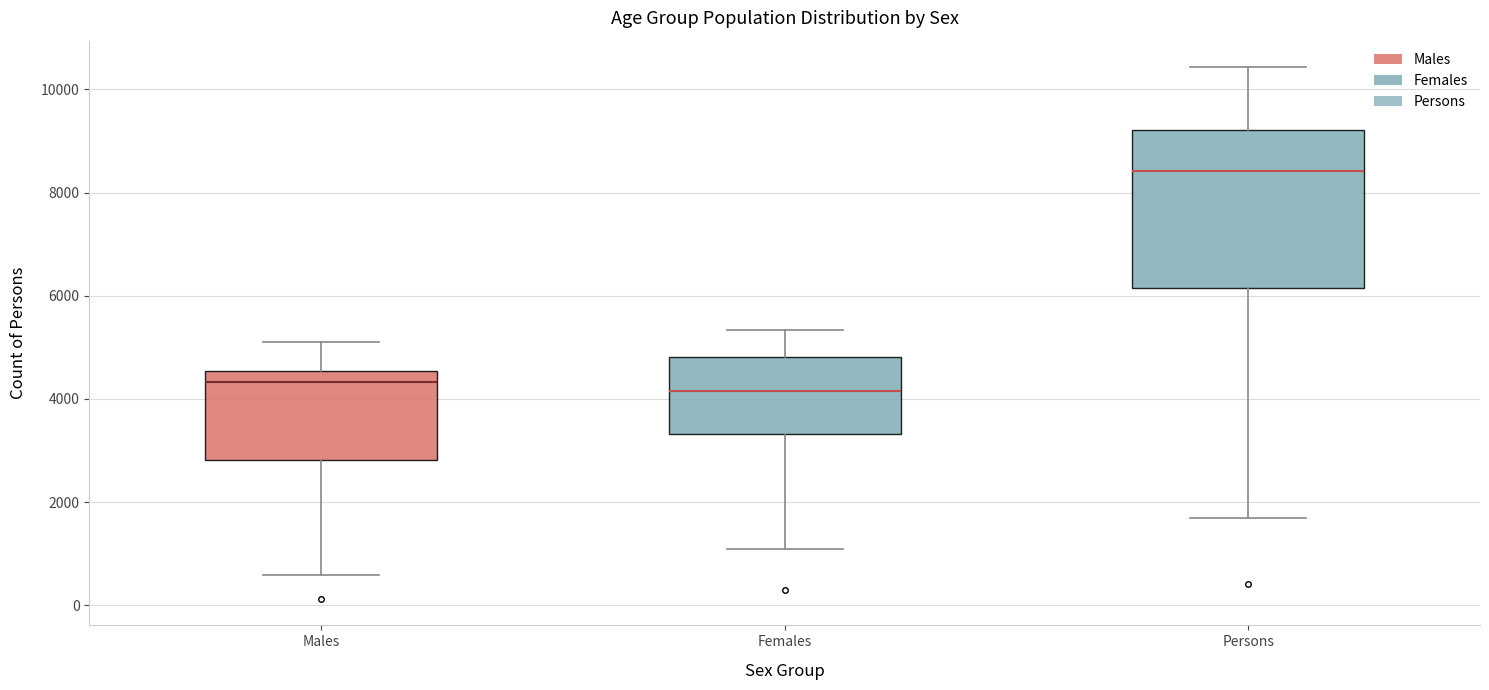

Which box is the tallest, from its lower edge to its upper edge?

Persons